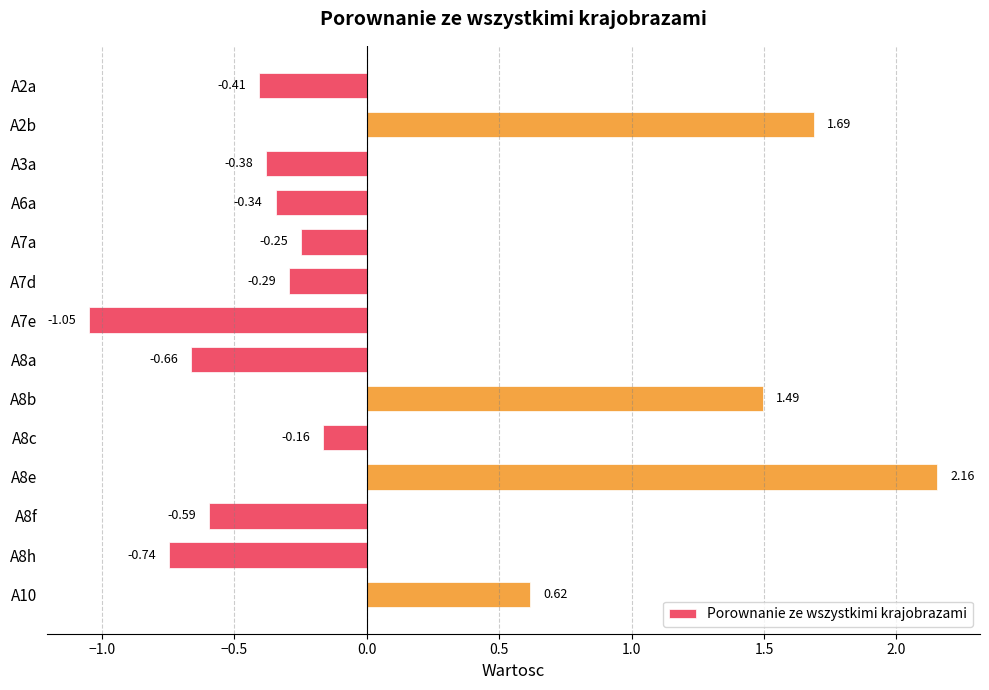

What is the sum of all values?

1.1